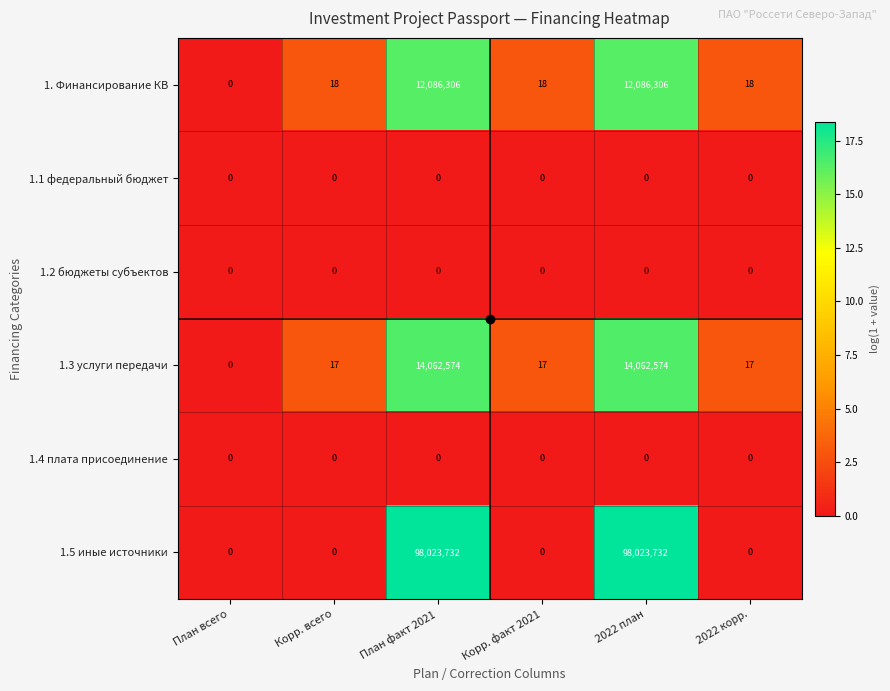

Which series has the largest range (max minus min)?

1.5 иные источники